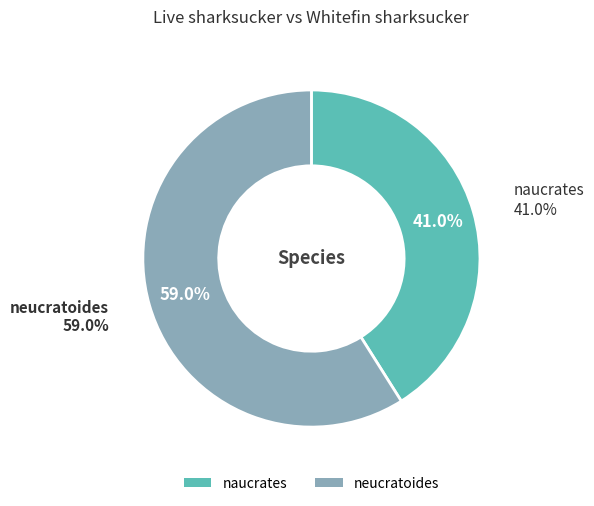

Does naucrates represent more than half of the total?

No